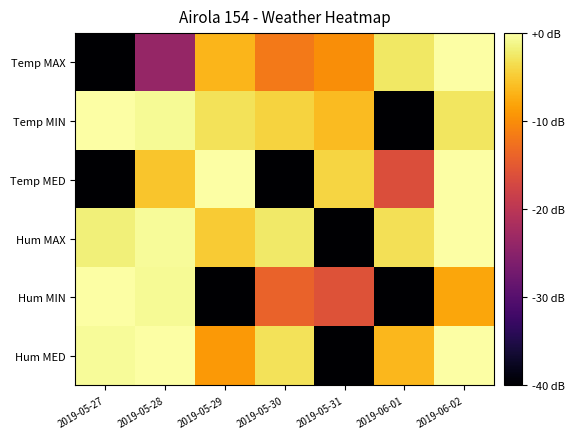

Reading right to left, extract all data points from this chart.

Temp MAX: 2019-06-02=0.0	2019-06-01=-2.6	2019-05-31=-9.9	2019-05-30=-11.9	2019-05-29=-6.6	2019-05-28=-23.9	2019-05-27=-40.0
Temp MIN: 2019-06-02=-2.8	2019-06-01=-40.0	2019-05-31=-6.2	2019-05-30=-4.3	2019-05-29=-3.0	2019-05-28=-0.7	2019-05-27=0.0
Temp MED: 2019-06-02=0.0	2019-06-01=-16.3	2019-05-31=-4.2	2019-05-30=-40.0	2019-05-29=0.0	2019-05-28=-5.4	2019-05-27=-40.0
Hum MAX: 2019-06-02=0.0	2019-06-01=-3.3	2019-05-31=-40.0	2019-05-30=-2.5	2019-05-29=-5.0	2019-05-28=-0.6	2019-05-27=-1.8
Hum MIN: 2019-06-02=-8.0	2019-06-01=-40.0	2019-05-31=-15.9	2019-05-30=-14.0	2019-05-29=-40.0	2019-05-28=-0.7	2019-05-27=0.0
Hum MED: 2019-06-02=0.0	2019-06-01=-6.5	2019-05-31=-40.0	2019-05-30=-3.0	2019-05-29=-9.0	2019-05-28=0.0	2019-05-27=-0.5